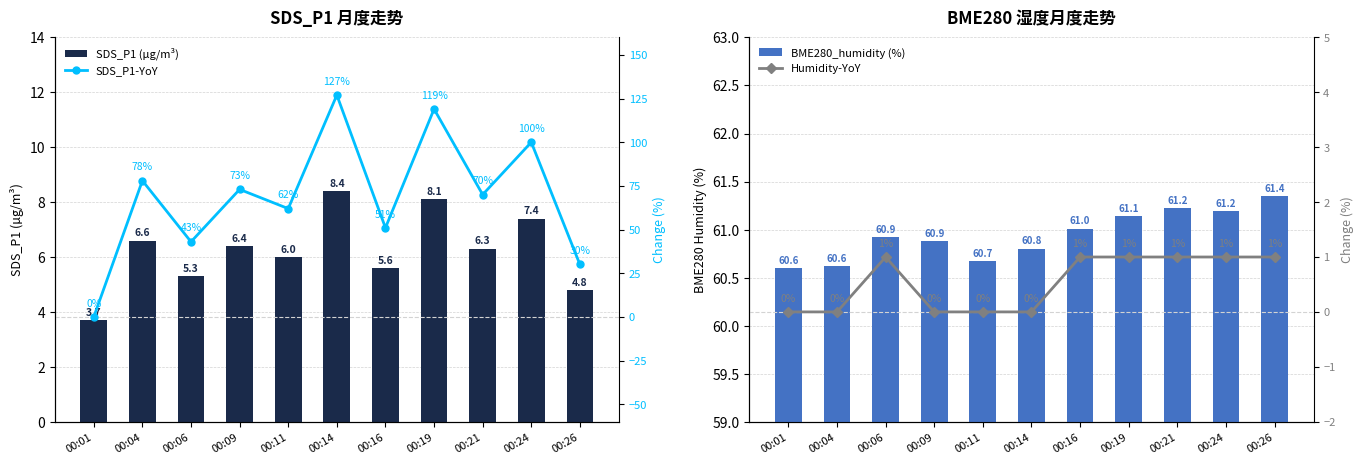

Count the number of data series in this chart.

4